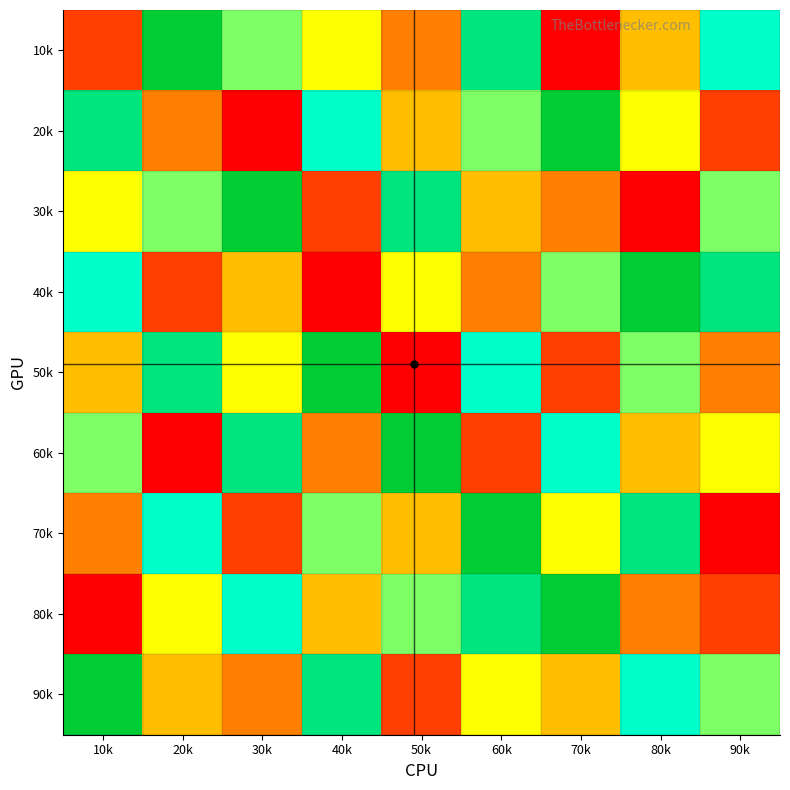

Reading left to right, transcribe all the data shown in this chart.

10k: 10k=2	20k=9	30k=6	40k=5	50k=3	60k=8	70k=1	80k=4	90k=7
20k: 10k=8	20k=3	30k=1	40k=7	50k=4	60k=6	70k=9	80k=5	90k=2
30k: 10k=5	20k=6	30k=9	40k=2	50k=8	60k=4	70k=3	80k=1	90k=6
40k: 10k=7	20k=2	30k=4	40k=1	50k=5	60k=3	70k=6	80k=9	90k=8
50k: 10k=4	20k=8	30k=5	40k=9	50k=1	60k=7	70k=2	80k=6	90k=3
60k: 10k=6	20k=1	30k=8	40k=3	50k=9	60k=2	70k=7	80k=4	90k=5
70k: 10k=3	20k=7	30k=2	40k=6	50k=4	60k=9	70k=5	80k=8	90k=1
80k: 10k=1	20k=5	30k=7	40k=4	50k=6	60k=8	70k=9	80k=3	90k=2
90k: 10k=9	20k=4	30k=3	40k=8	50k=2	60k=5	70k=4	80k=7	90k=6